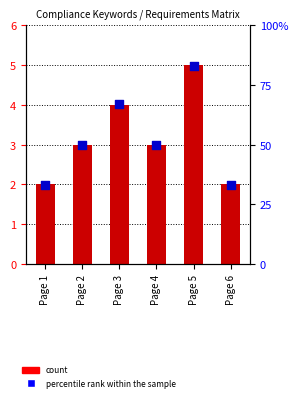

What is the total value across all series at Page 1?

35